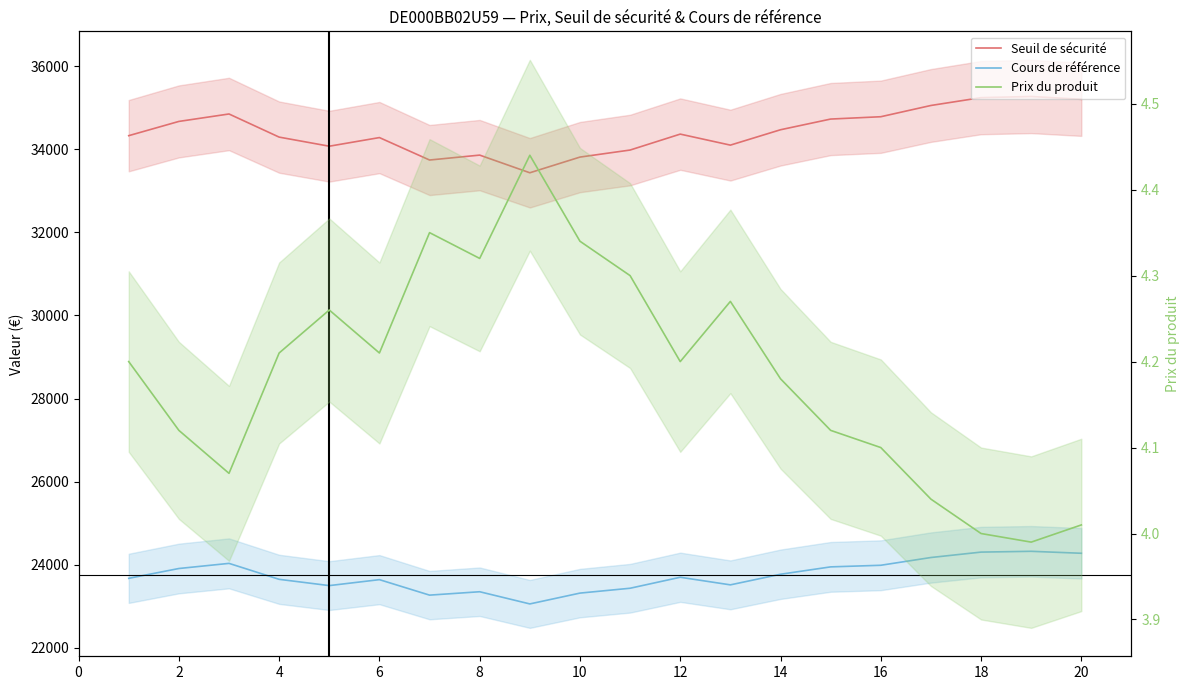

At which category is the sum across all series the highest?

18